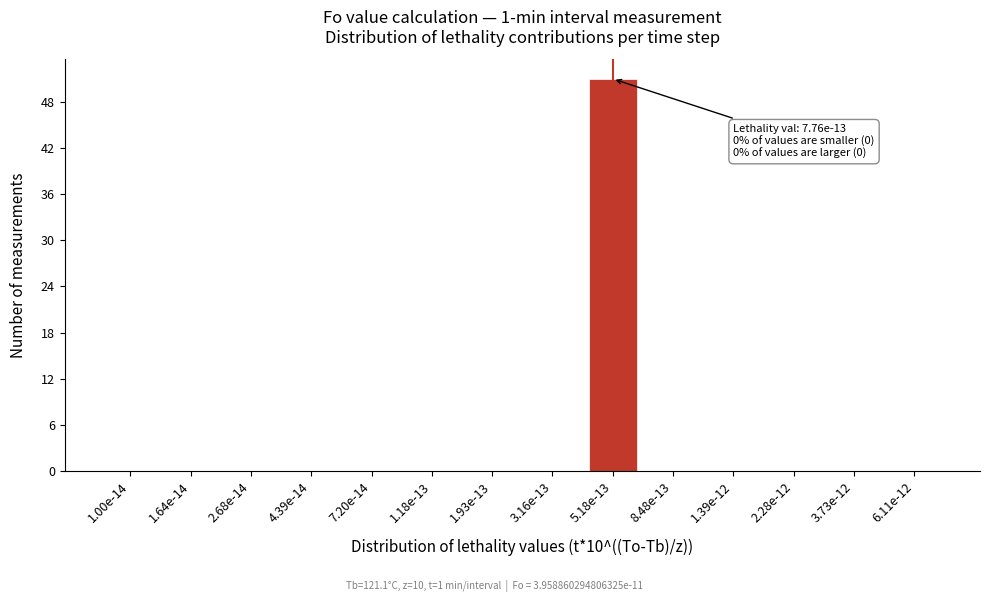

Reading left to right, transcribe all the data shown in this chart.

1.00e-14=0	1.64e-14=0	2.68e-14=0	4.39e-14=0	7.20e-14=0	1.18e-13=0	1.93e-13=0	3.16e-13=0	5.18e-13=51	8.48e-13=0	1.39e-12=0	2.28e-12=0	3.73e-12=0	6.11e-12=0